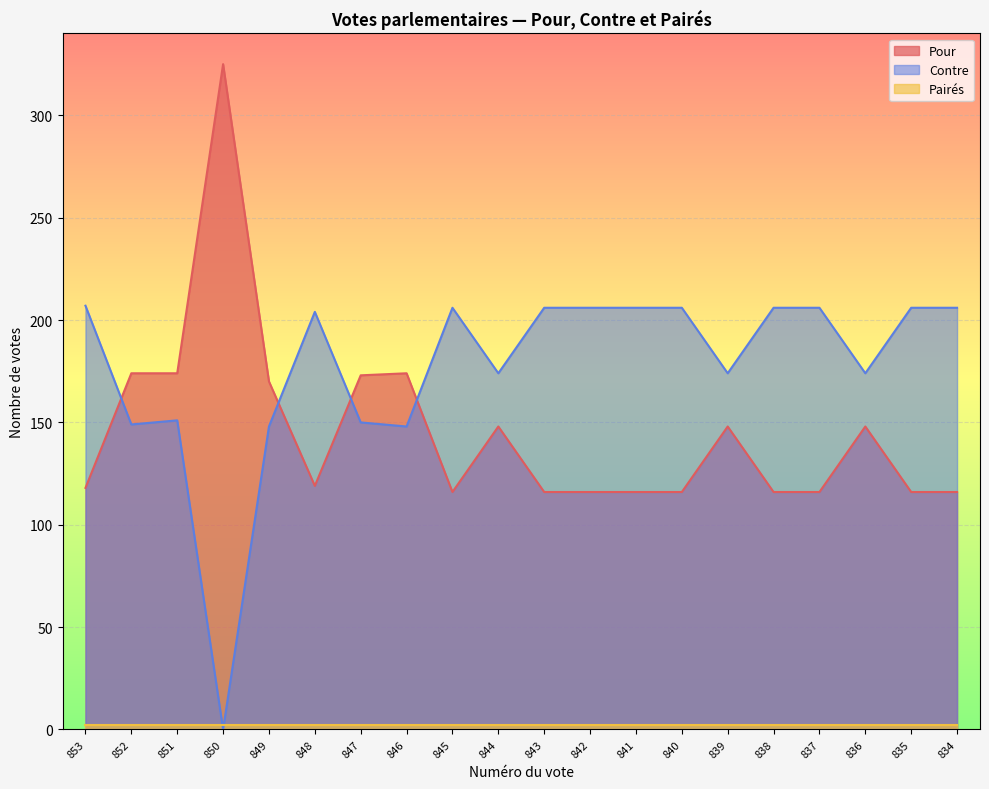

The Pour series shows 116 at 837. True or false?

True